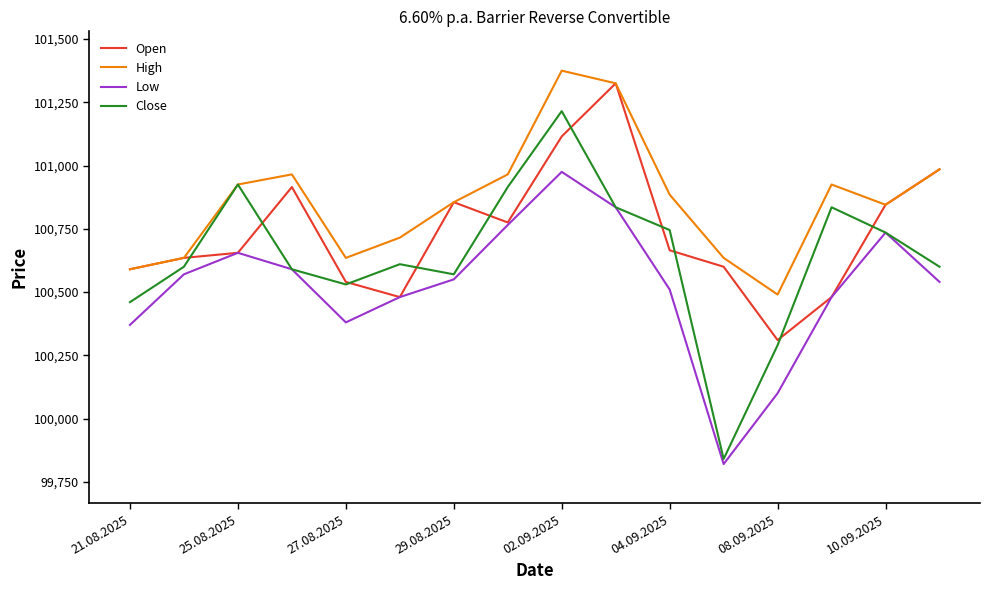

True or false: High and Low cross at least once.

False